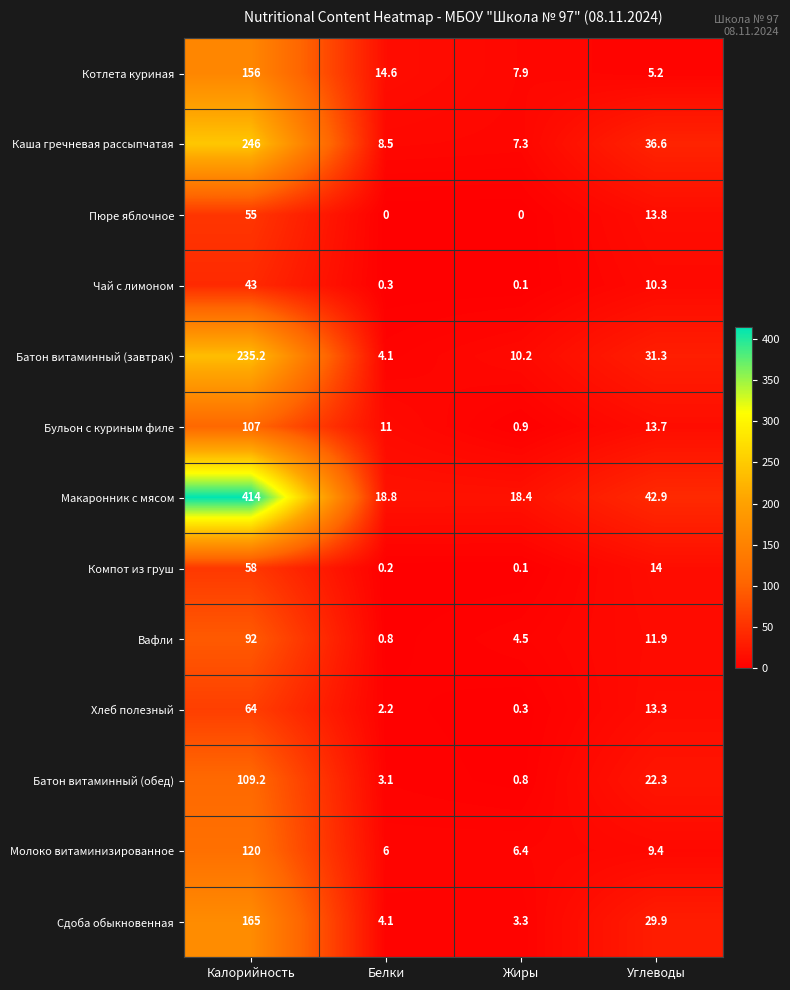

Count the number of categories in the chart.

4